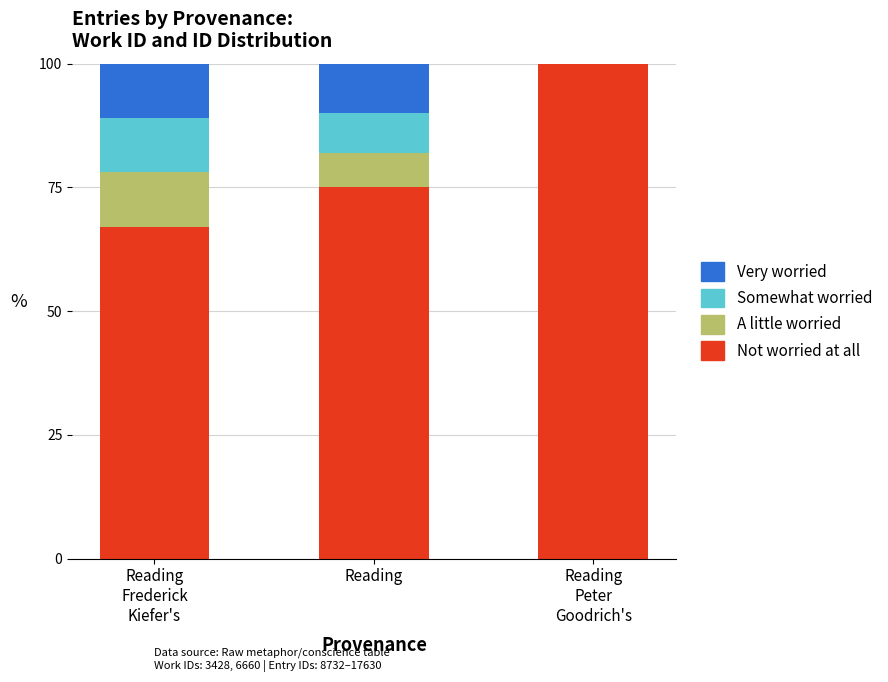

At which label is Not worried at all closest to 83?

Reading